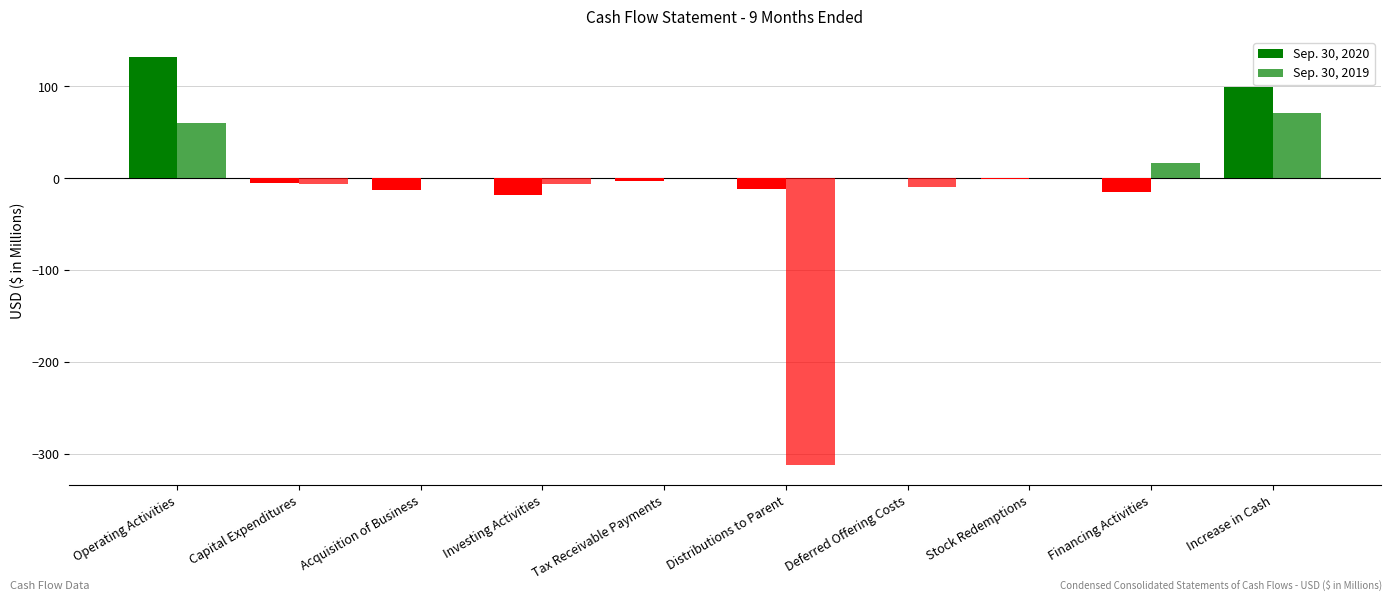

How many groups of bars are there?

10